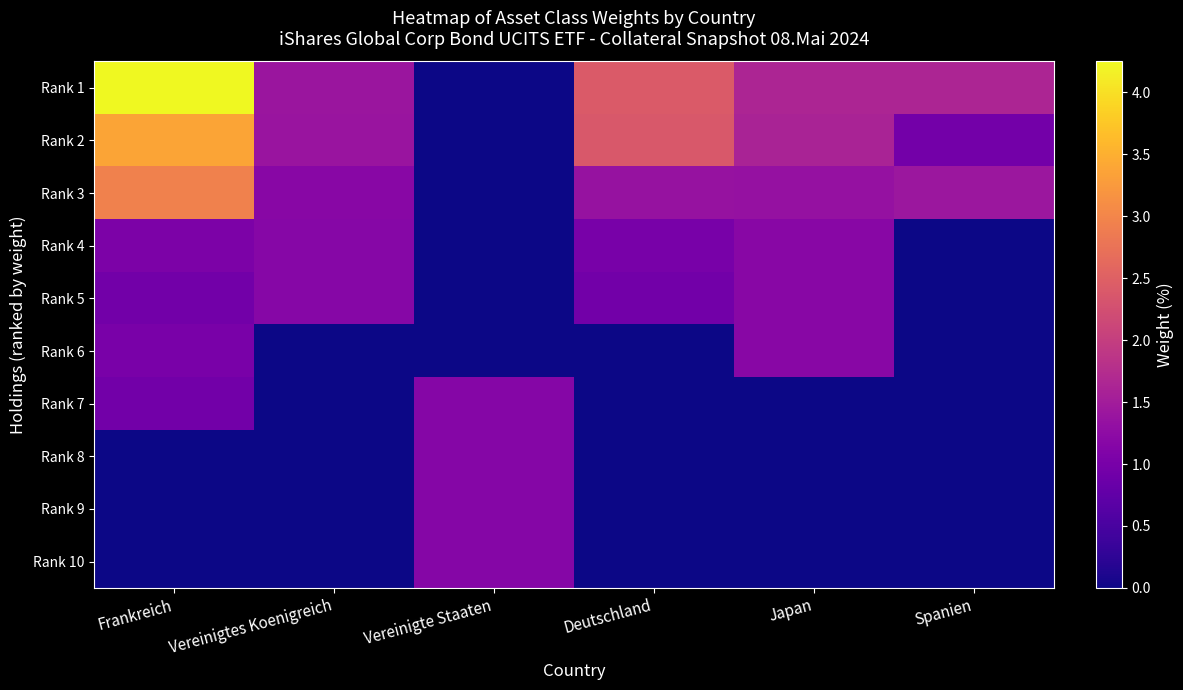

How many distinct data groups are displayed?

10